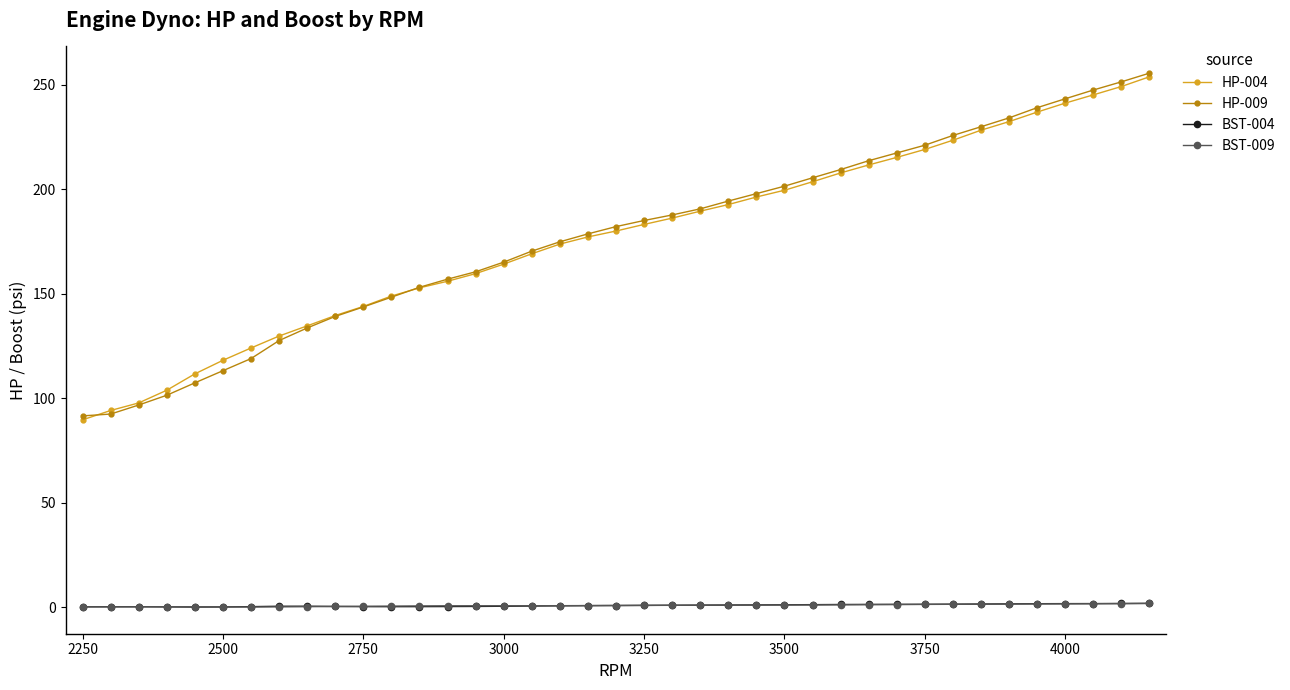

Does the chart have visible grid lines?

No